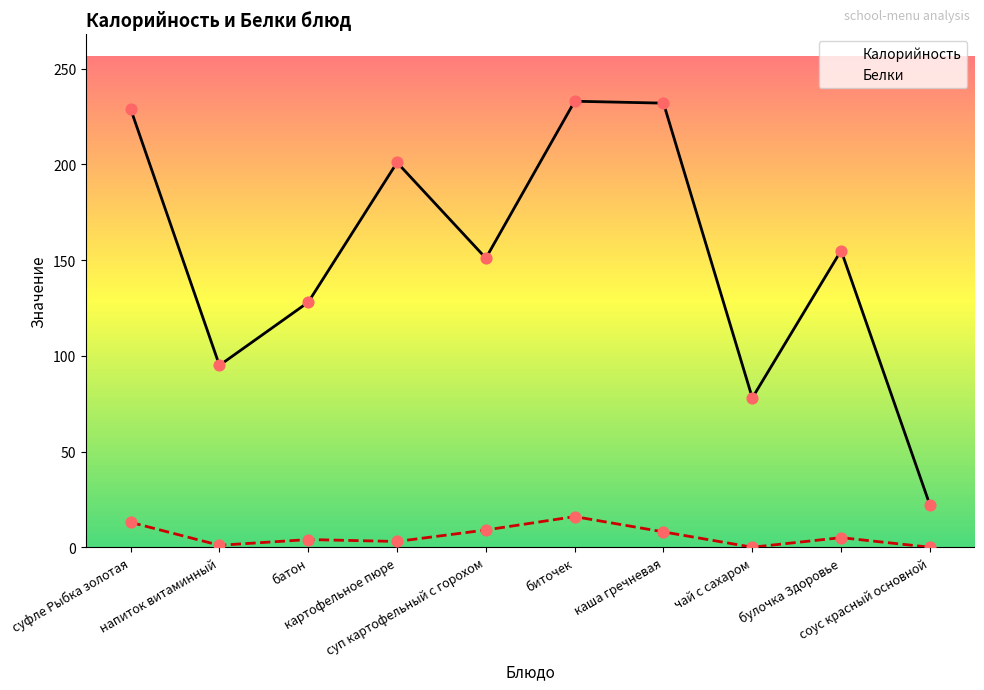

Which series has the largest Y range (max minus min)?

Калорийность